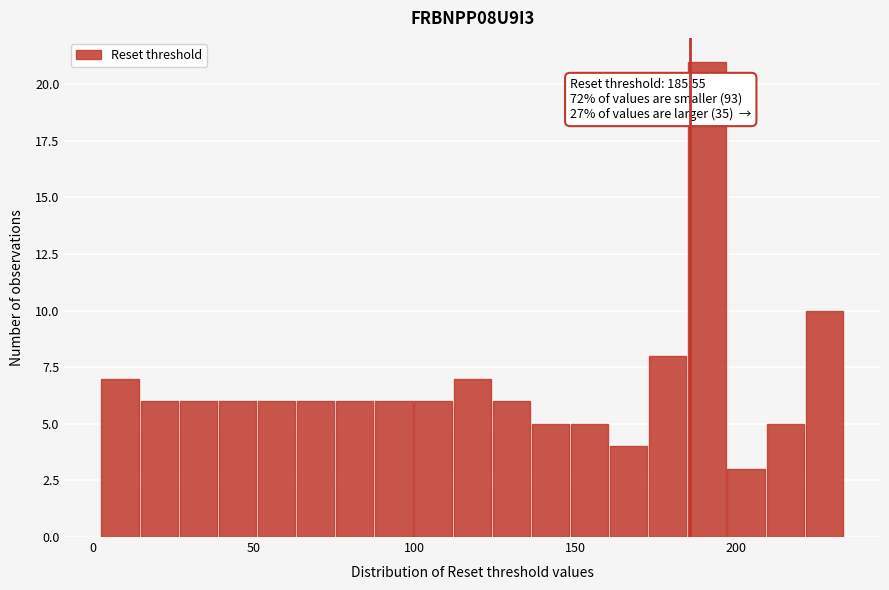

Around what value on the x-axis is the tallest bar? Give the approximate position of its centre, as read against the axis.

190